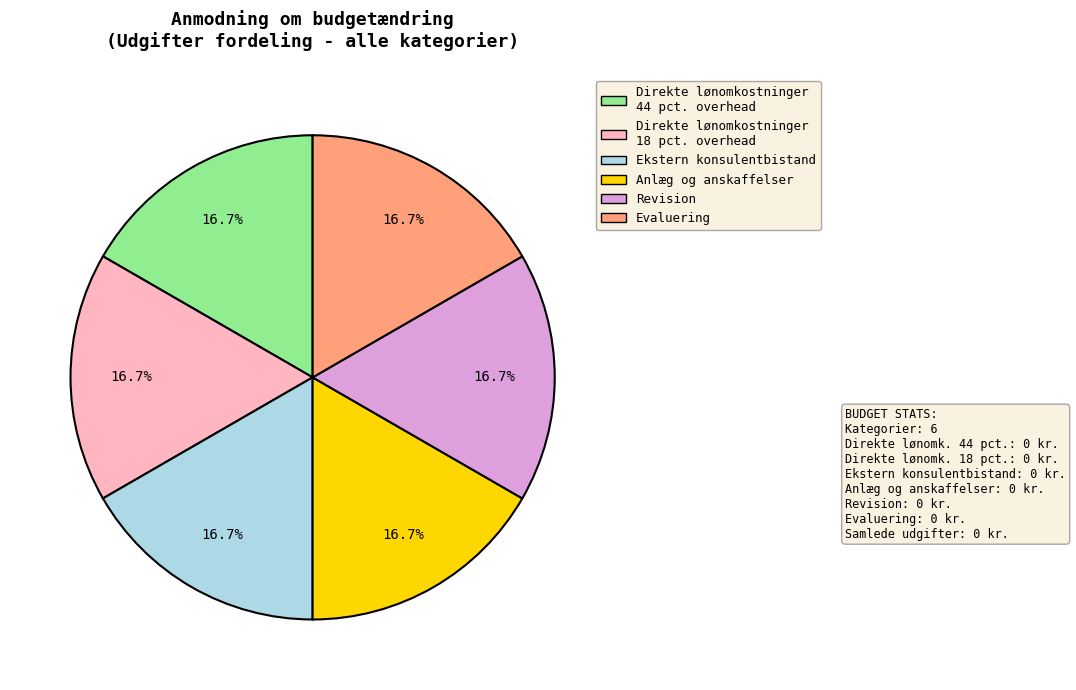

Is there any slice that represents more than half of the pie?

No